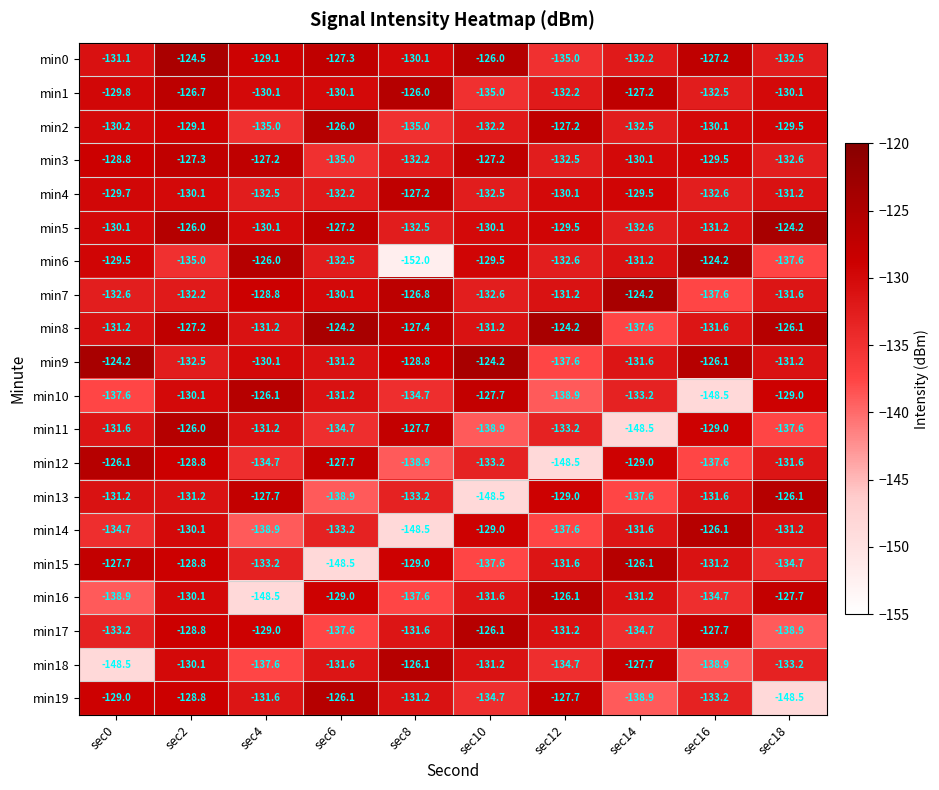

Read the min14 value at sec8.

-148.5